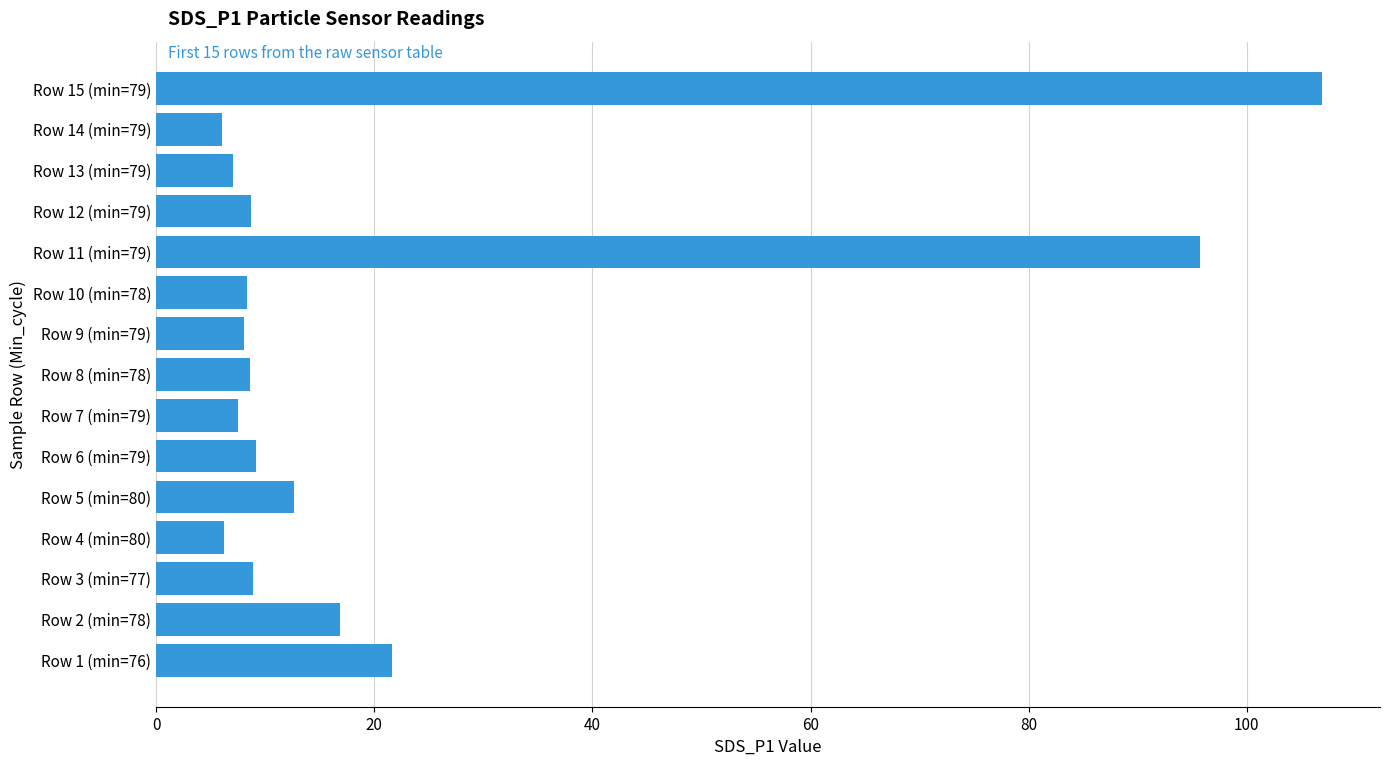

Count the number of categories in the chart.

15